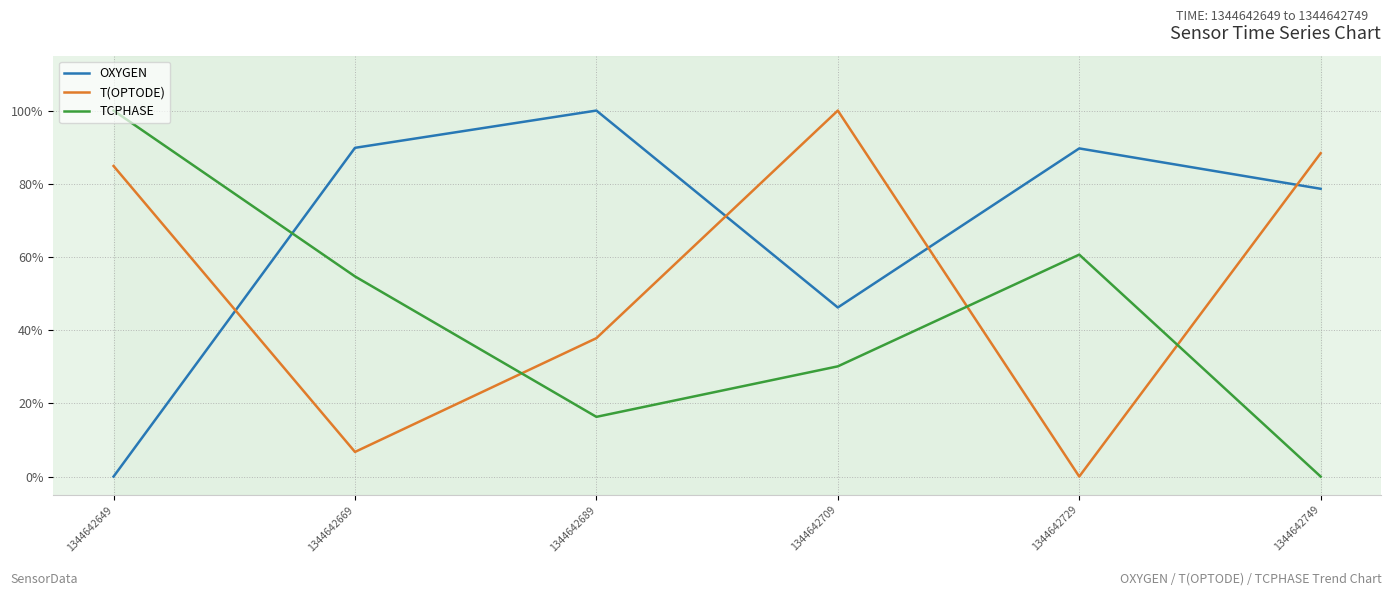

After their last crossing, which series has the higher values: OXYGEN or TCPHASE?

OXYGEN